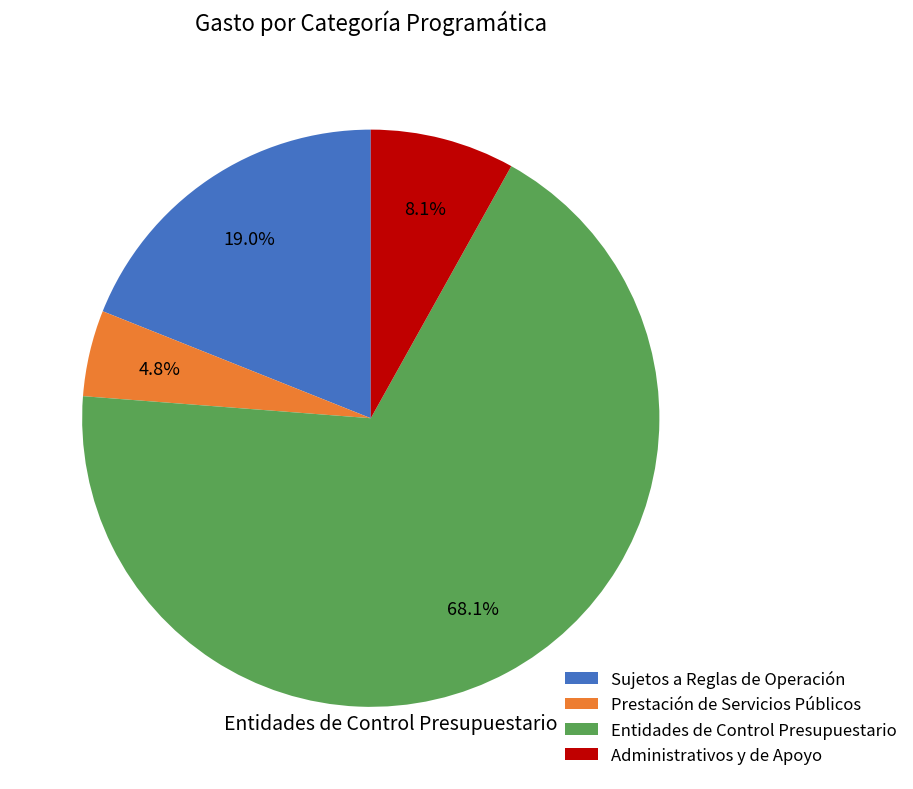

Combined, what portion of the pie is Administrativos y de Apoyo and Entidades de Control Presupuestario?

76.2%